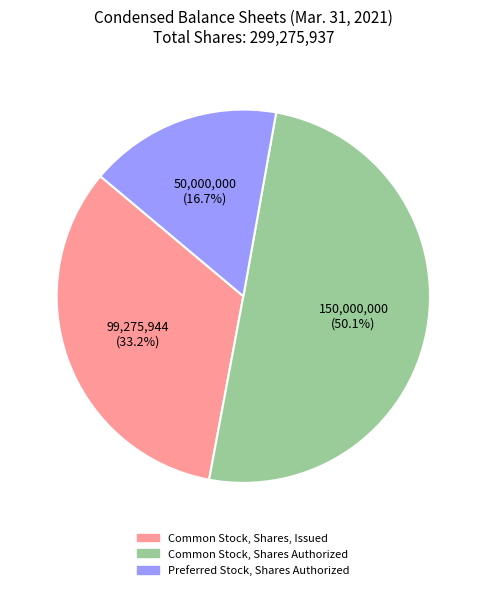

Which category has the biggest portion of the pie?

Common Stock, Shares Authorized